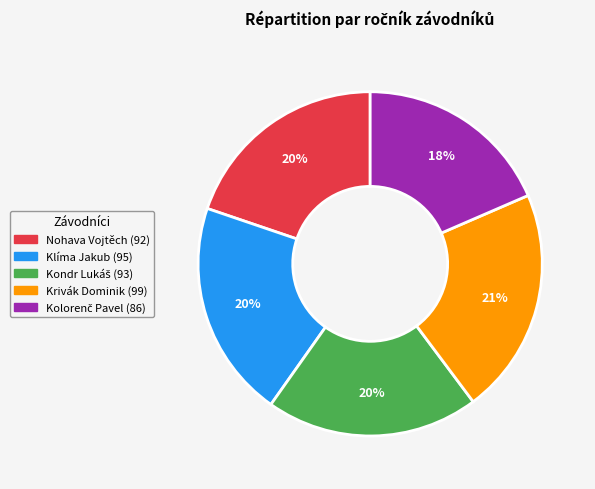

Is there a majority slice in this chart?

No